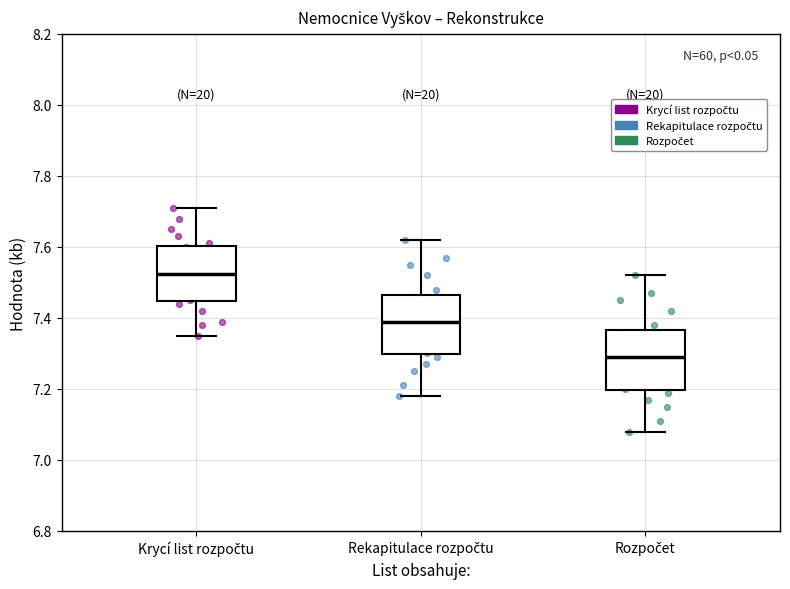

Reading left to right, read every box against the y-axis: the position of its median line, the range the box covers, and the ends of its whiskers. The values are not printed on the chart, so give them approximately, as read against the axis.

Krycí list rozpočtu: median 7.52, box 7.44 to 7.60, whiskers 7.36 to 7.72
Rekapitulace rozpočtu: median 7.40, box 7.30 to 7.46, whiskers 7.18 to 7.62
Rozpočet: median 7.30, box 7.20 to 7.36, whiskers 7.08 to 7.52